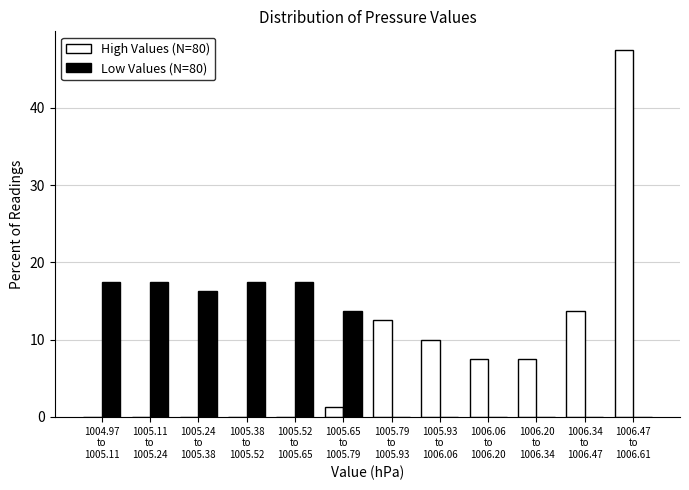

What is the sum of all High Values (N=80) values?

100.0